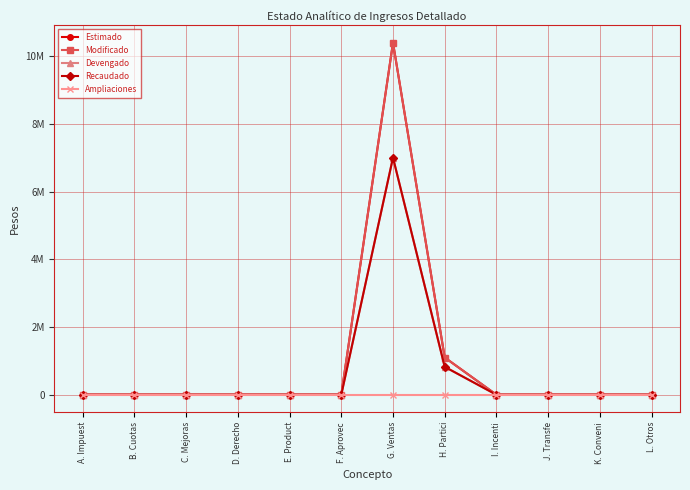

What is the average value of the Modificado series?

958333